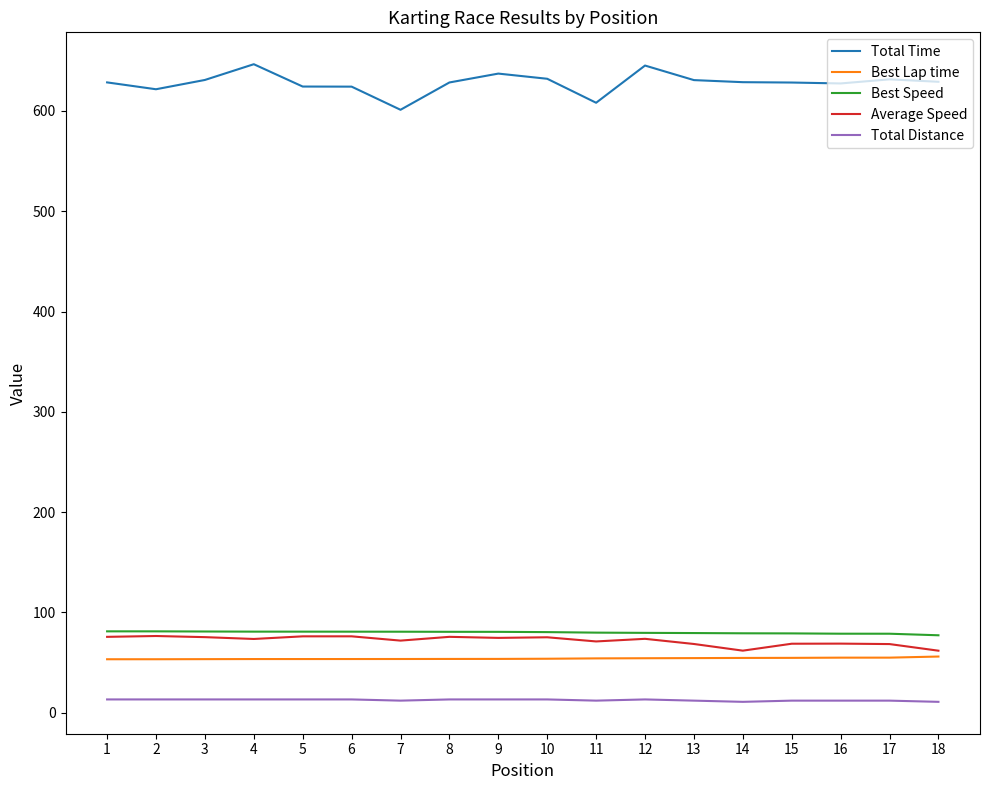

What is the greatest value displayed?

646.6